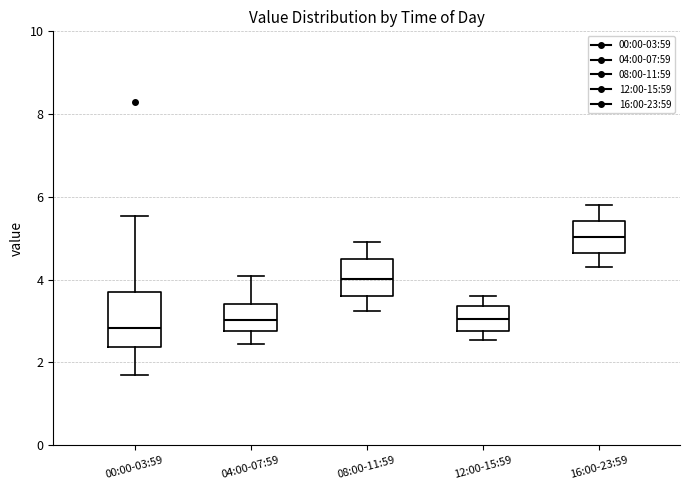

Reading left to right, transcribe this box plot: for each box, give where its median line is, the range the box spans, and where its two whiskers end, as read against the y-axis. The values are not printed on the chart, so give them approximately, as read against the axis.

00:00-03:59: median 2.8, box 2.4 to 3.8, whiskers 1.8 to 5.6
04:00-07:59: median 3.0, box 2.8 to 3.4, whiskers 2.4 to 4.2
08:00-11:59: median 4.0, box 3.6 to 4.6, whiskers 3.2 to 5.0
12:00-15:59: median 3.0, box 2.8 to 3.4, whiskers 2.6 to 3.6
16:00-23:59: median 5.0, box 4.6 to 5.4, whiskers 4.4 to 5.8